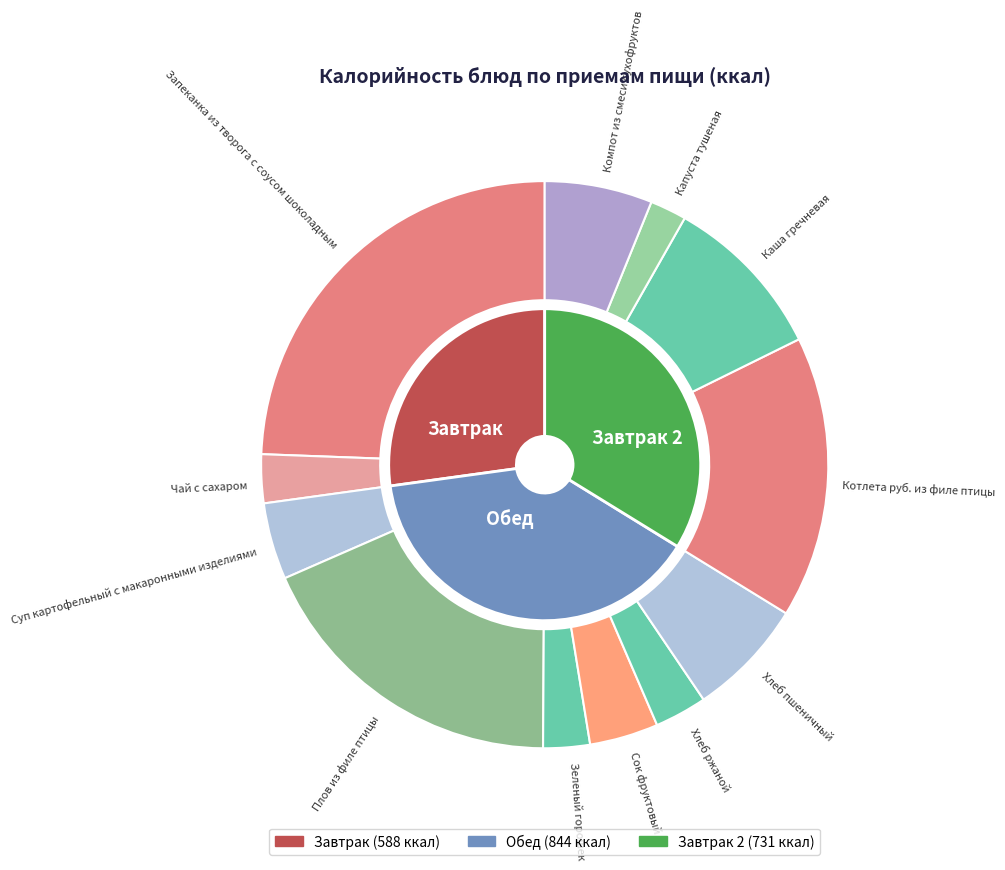

Do Запеканка из творога с соусом шоколадным and Котлета руб. из филе птицы together represent more than half of the pie?

No